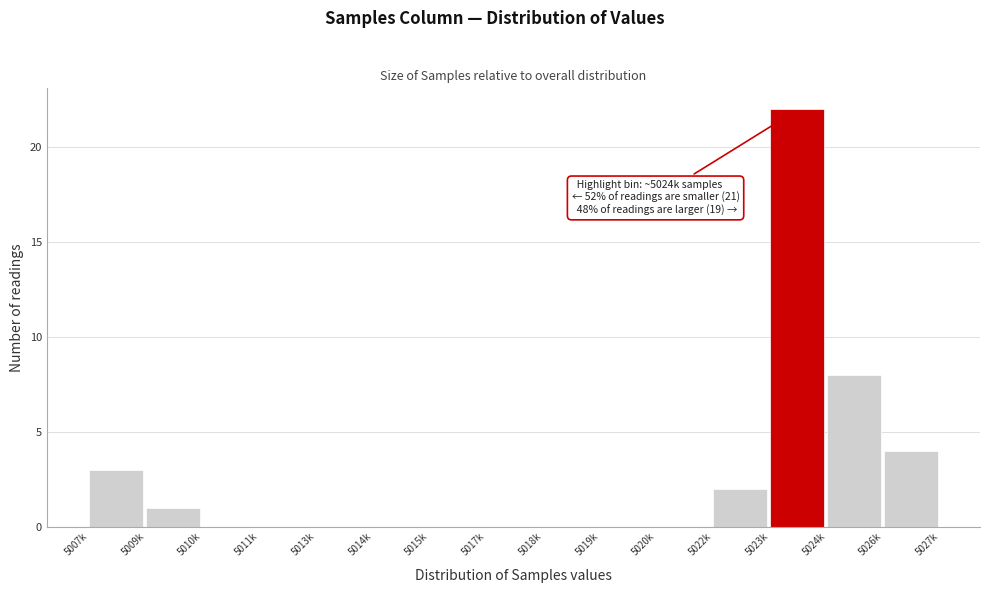

Reading left to right, list all the values displayed in this chart.

5007k=3	5009k=1	5010k=0	5011k=0	5013k=0	5014k=0	5015k=0	5017k=0	5018k=0	5019k=0	5020k=0	5022k=2	5023k=22	5024k=8	5026k=4